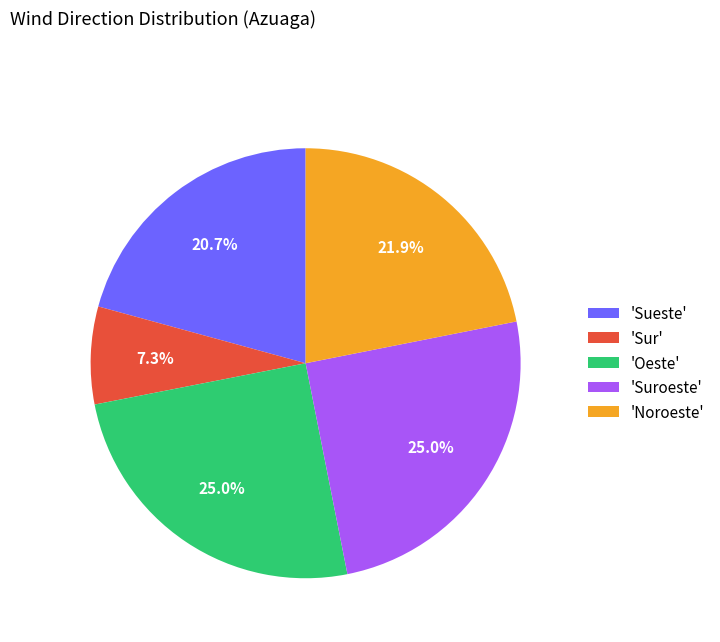

Which has a higher value, 'Suroeste' or 'Sueste'?

'Suroeste'